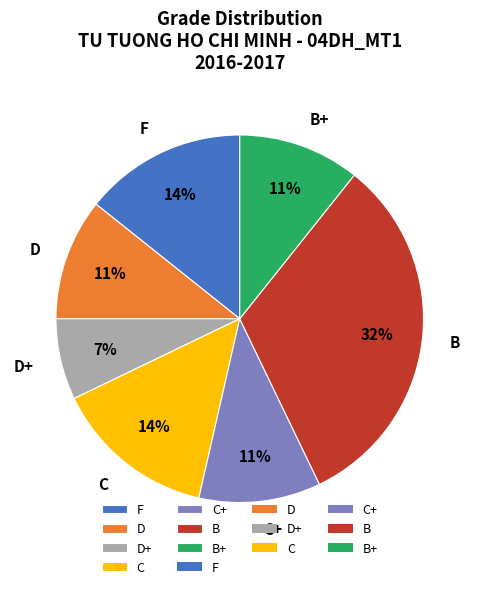

Which slice is the largest?

B